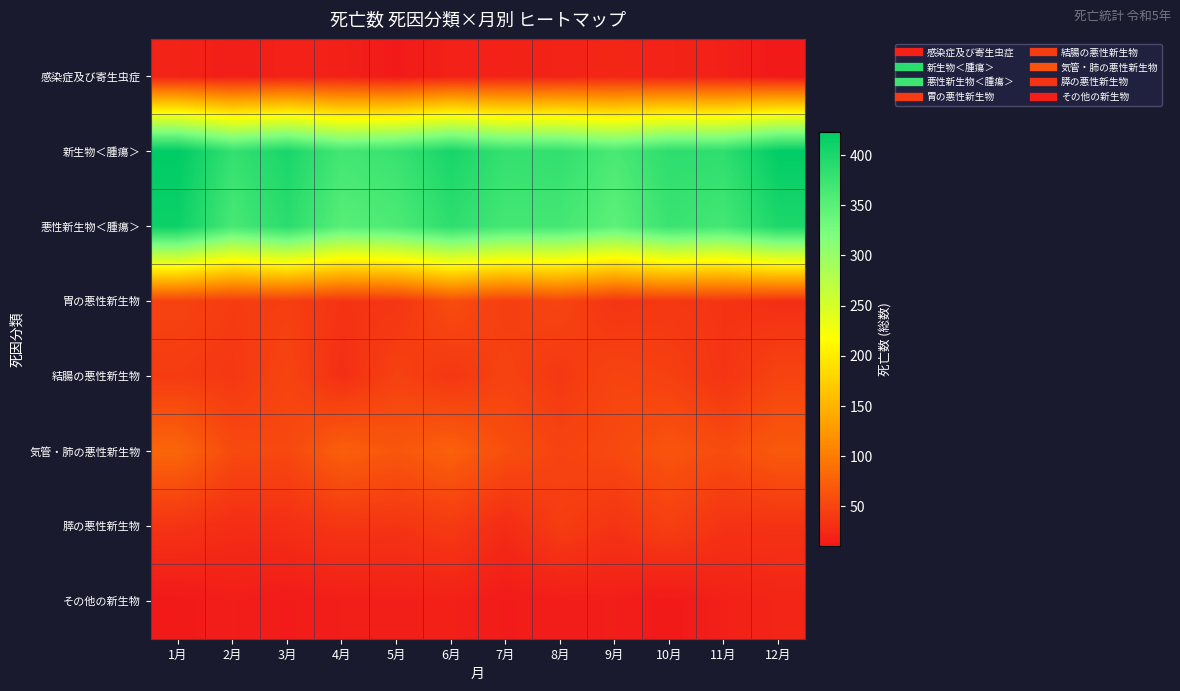

Between 10月 and 6月, which is larger?

10月